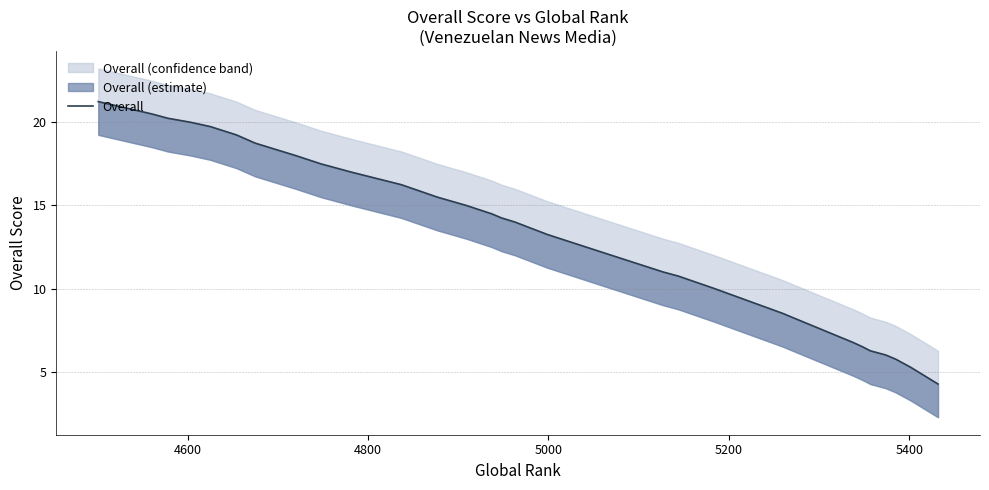

What is the greatest value displayed?

21.2